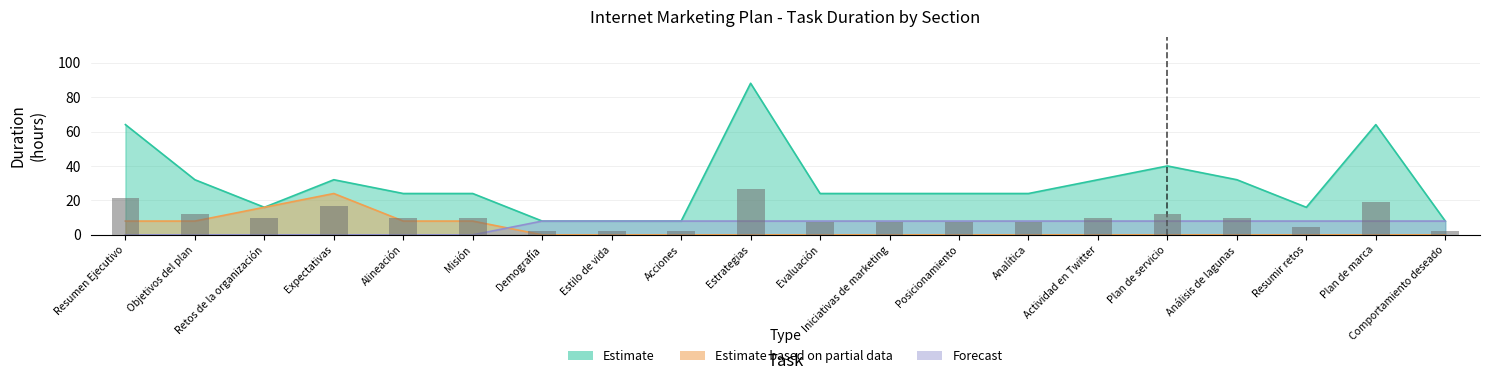

Read the Estimate value at Comportamiento deseado.

8